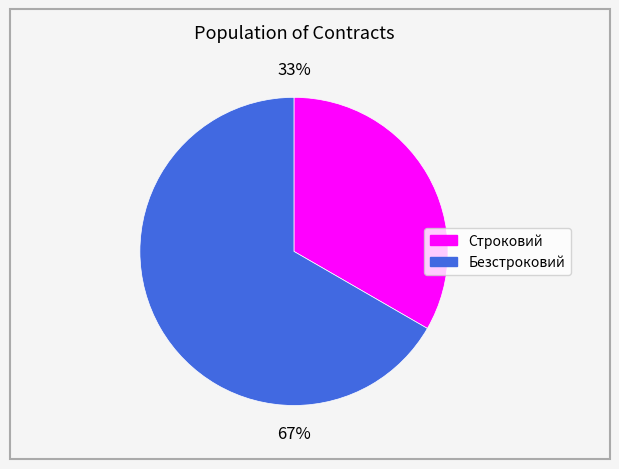

Is the sum of Строковий and Безстроковий greater than half?

Yes